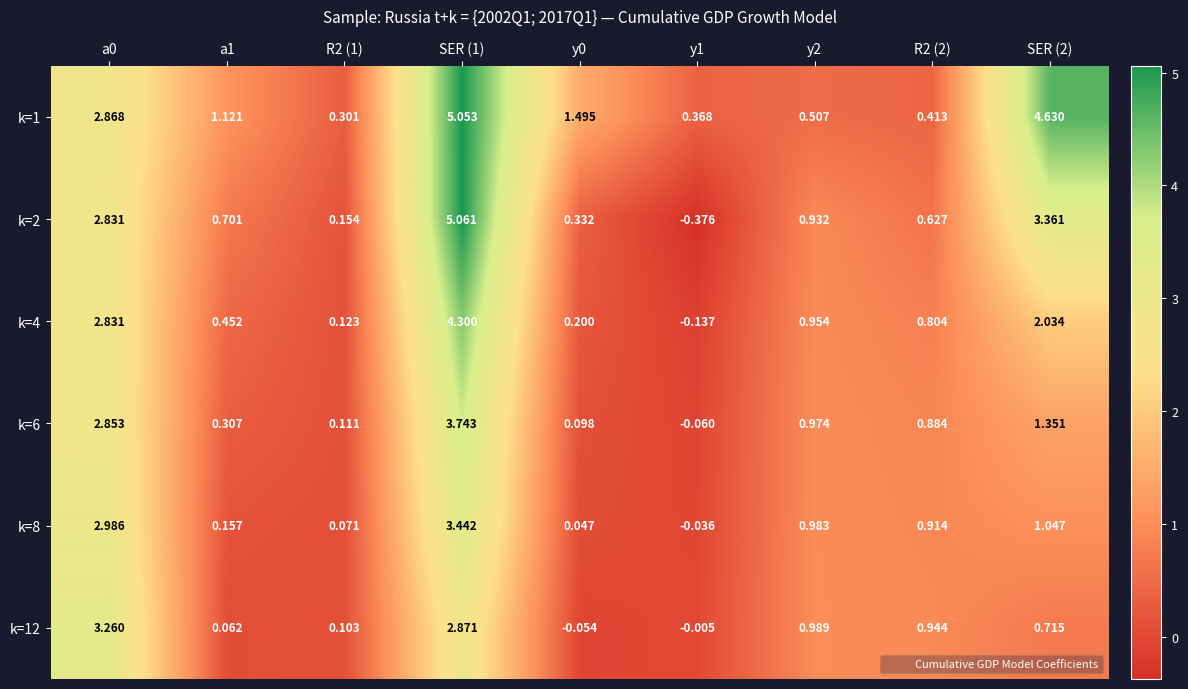

How many data points in k=1 are less than 1?

4